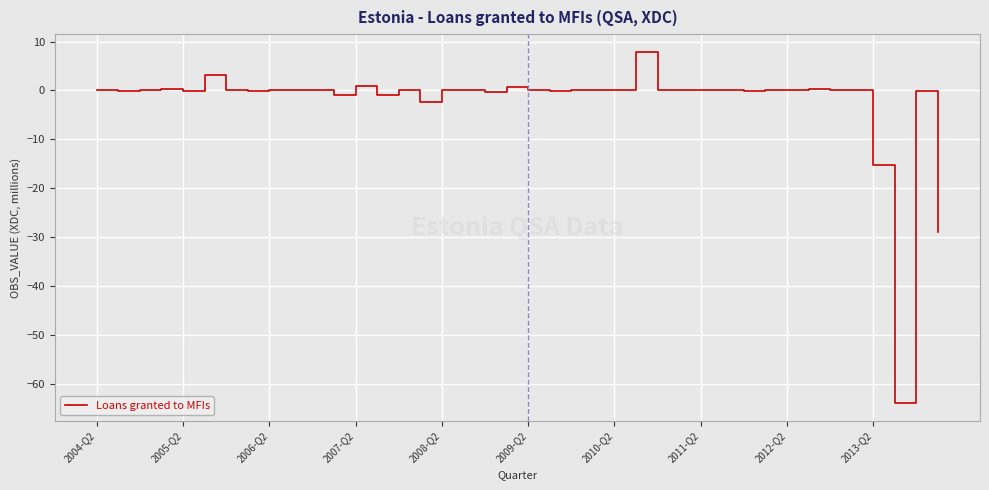

What is the difference between the maximum and minimum values?

71.9